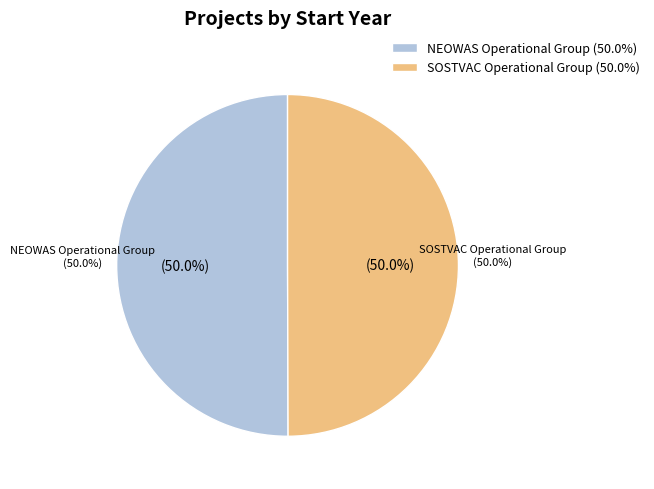

Which slice is the smallest?

SOSTVAC Operational Group